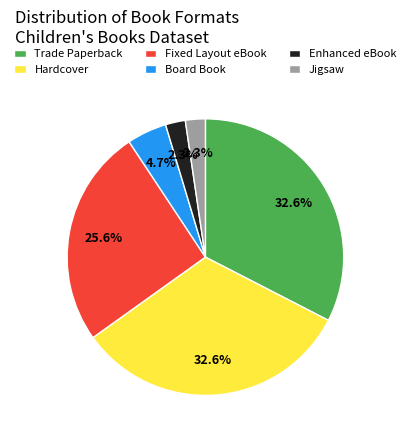

Does Hardcover account for over 50% of the chart?

No